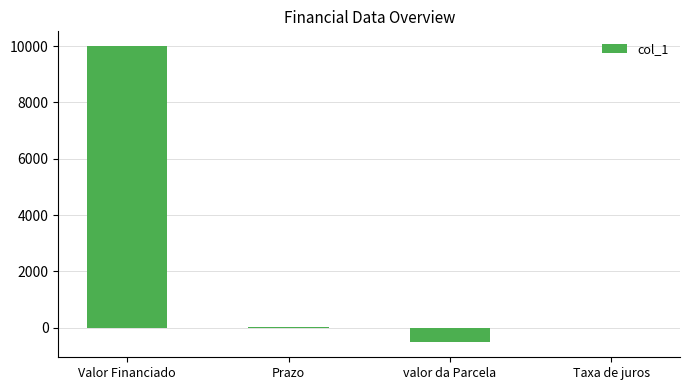

True or false: the data shows 10000.0 at Valor Financiado.

True